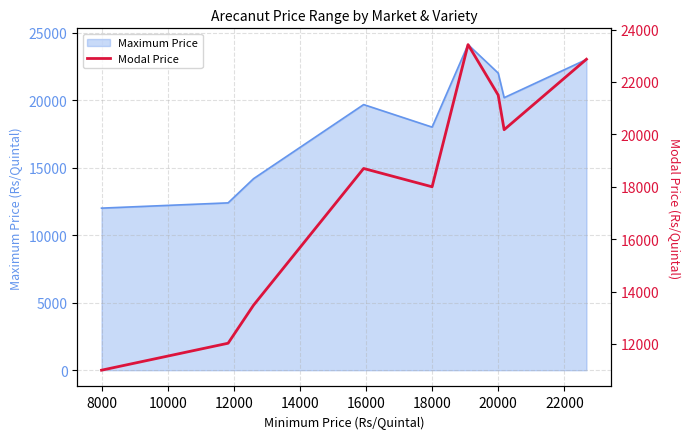

What is the greatest value displayed?

23427